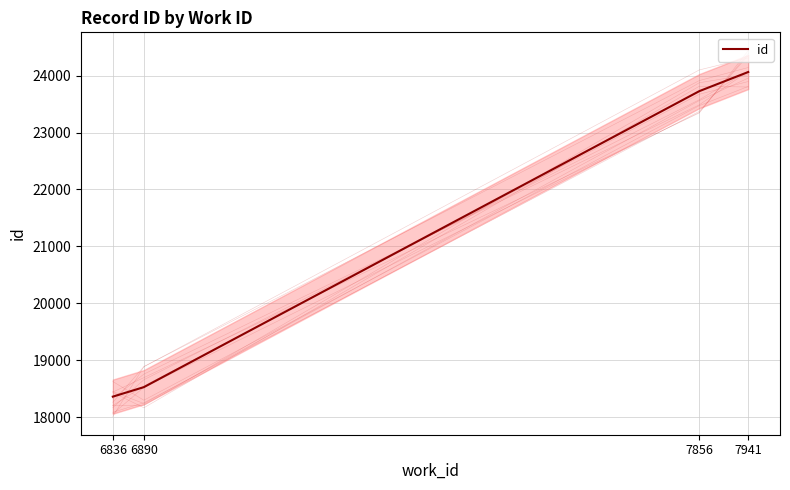

What is the value of the 3rd point from the left?

23729